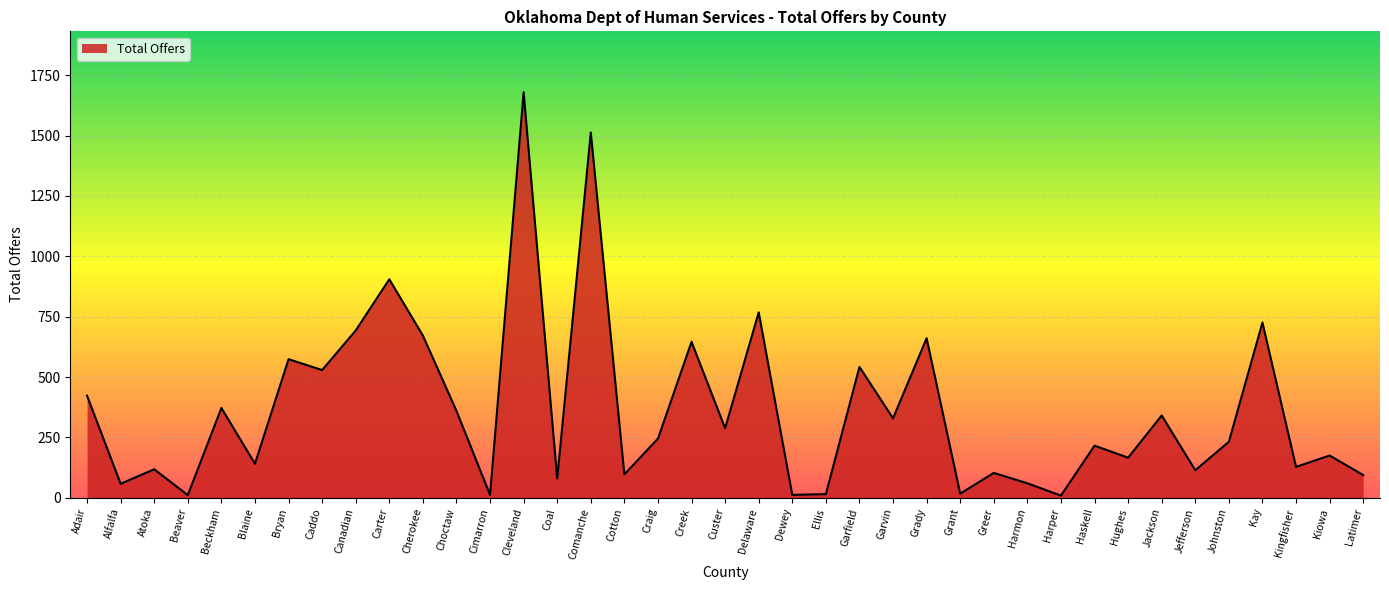

How many categories are shown in the chart?

39